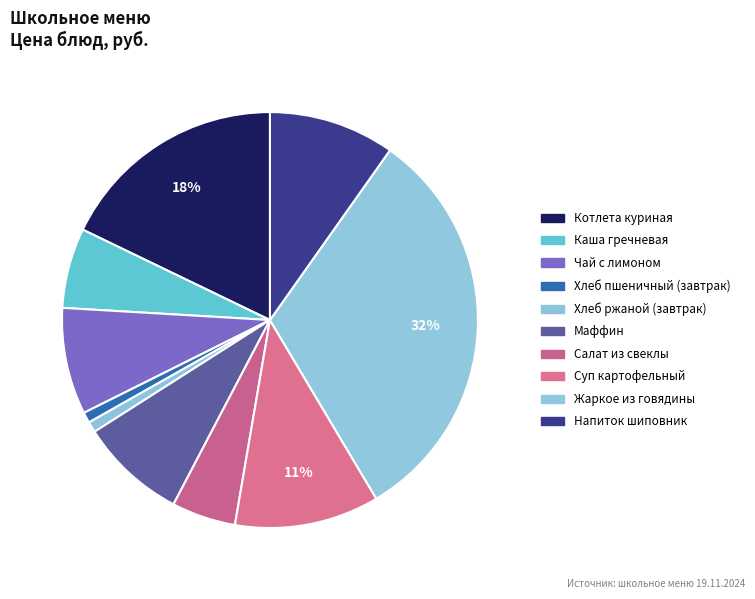

Is there any slice that represents more than half of the pie?

No